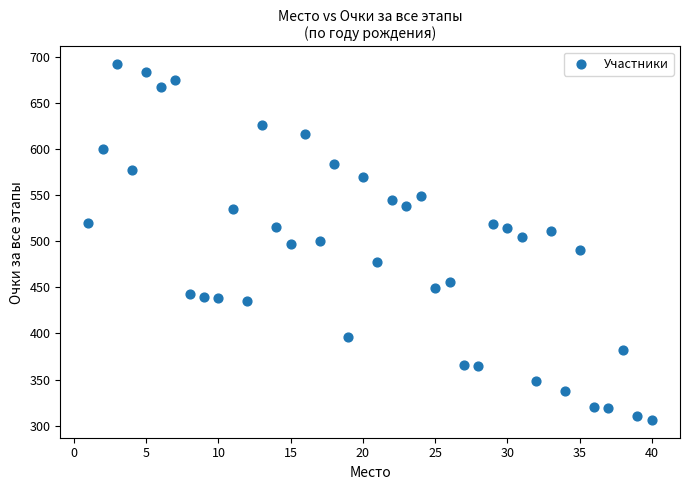

What is the range of X values (max minus min)?

39.0